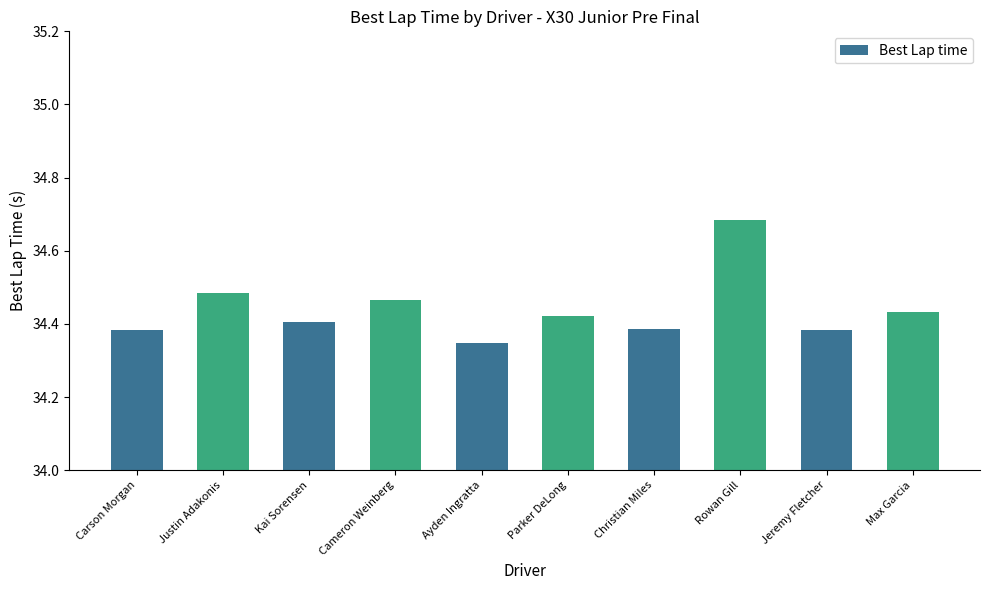

What is the sum of the values at Kai Sorensen and Cameron Weinberg?

68.9